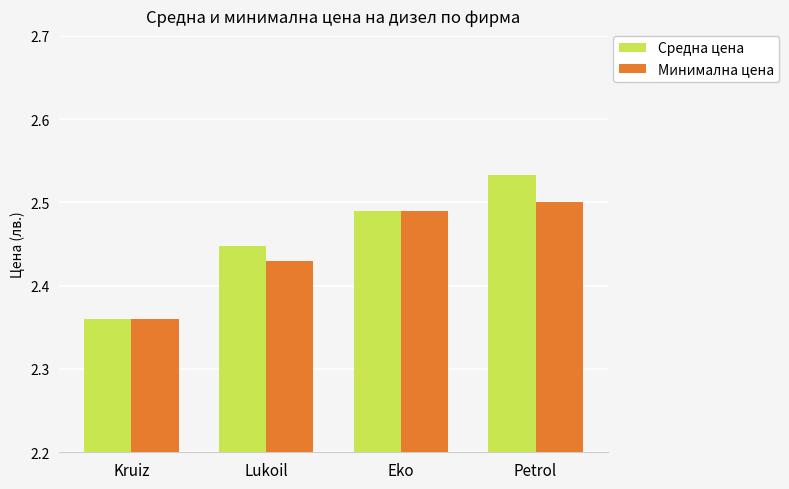

How many bars are there in each group?

2